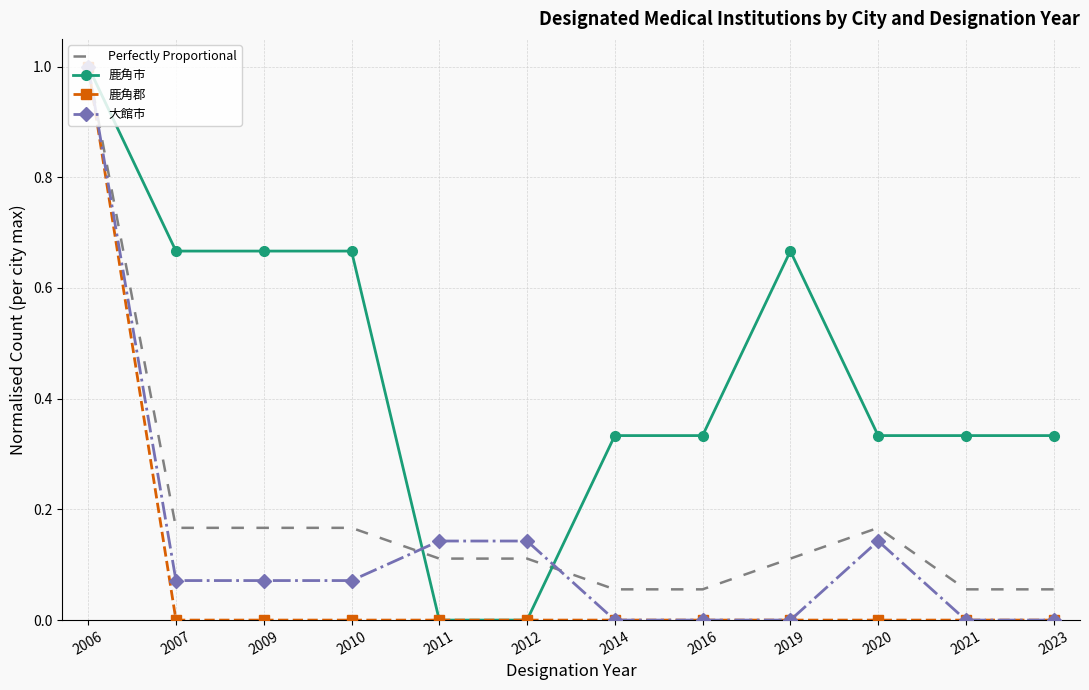

True or false: 鹿角郡 has a value of 0.0 at 2010.

True